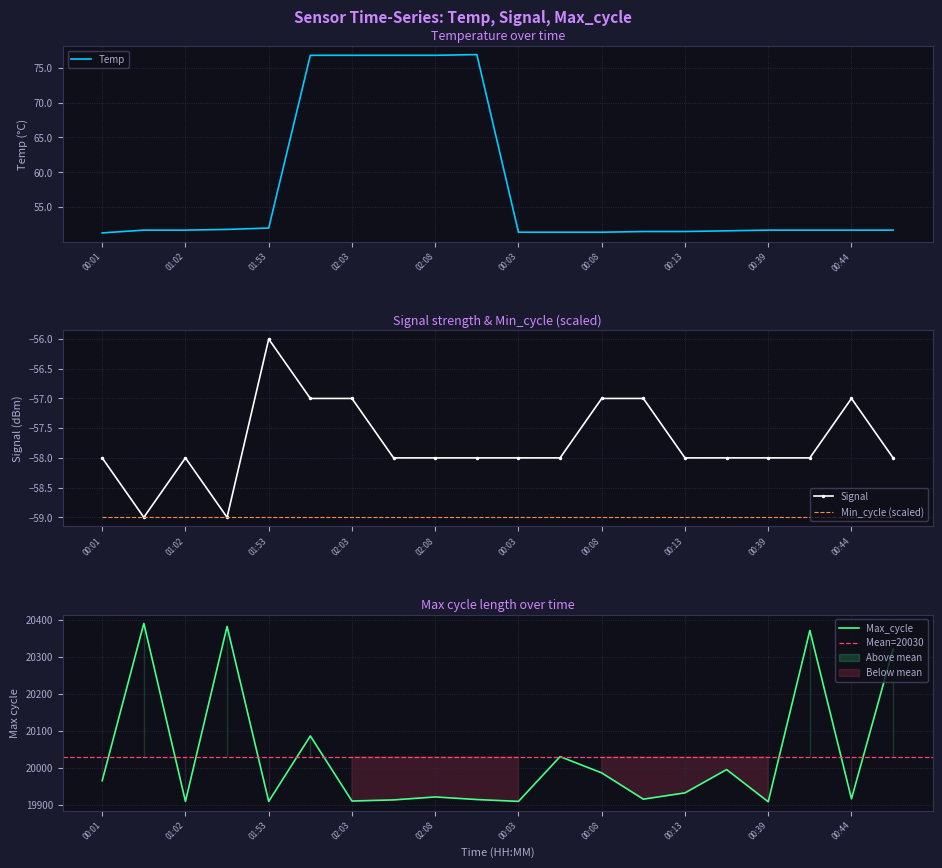

What is the difference between the Max_cycle values at 01:27 and 02:10?

468.0